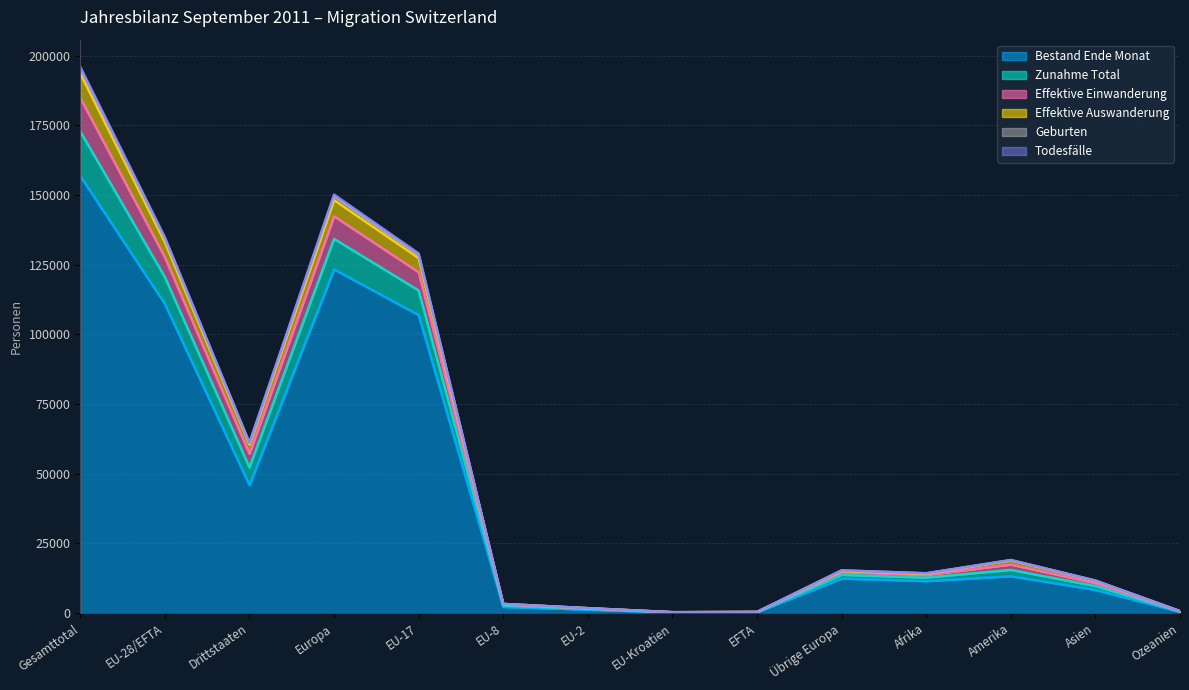

True or false: Effektive Einwanderung has a value of 405 at EFTA.

True